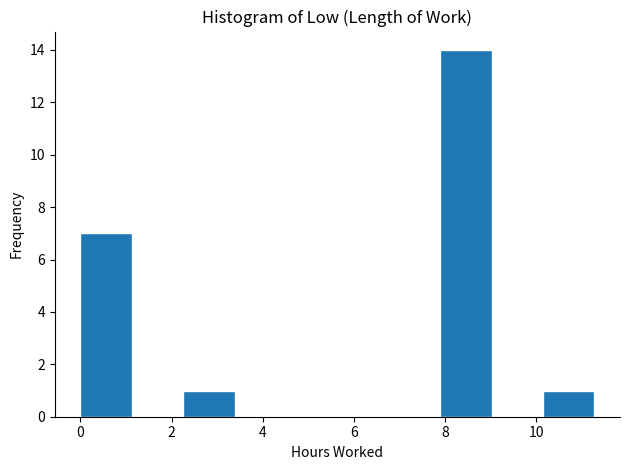

Reading left to right, list every bar in this chart as the range it spans on the x-axis followed by its height. Neither the bar edges nor the heights are printed on the chart, so give them approximately, as read against the axes.

0.0 to 1.2: 7
1.2 to 2.2: 0
2.2 to 3.4: 1
3.4 to 4.6: 0
4.6 to 5.6: 0
5.6 to 6.8: 0
6.8 to 7.8: 0
7.8 to 9.0: 14
9.0 to 10.2: 0
10.2 to 11.2: 1